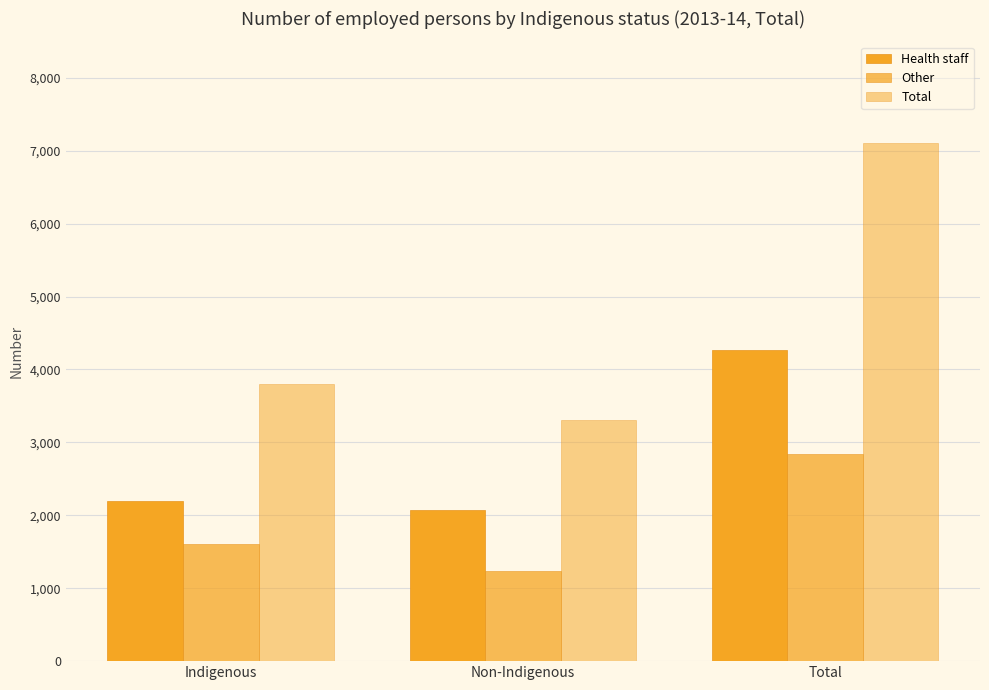

How many groups of bars are there?

3